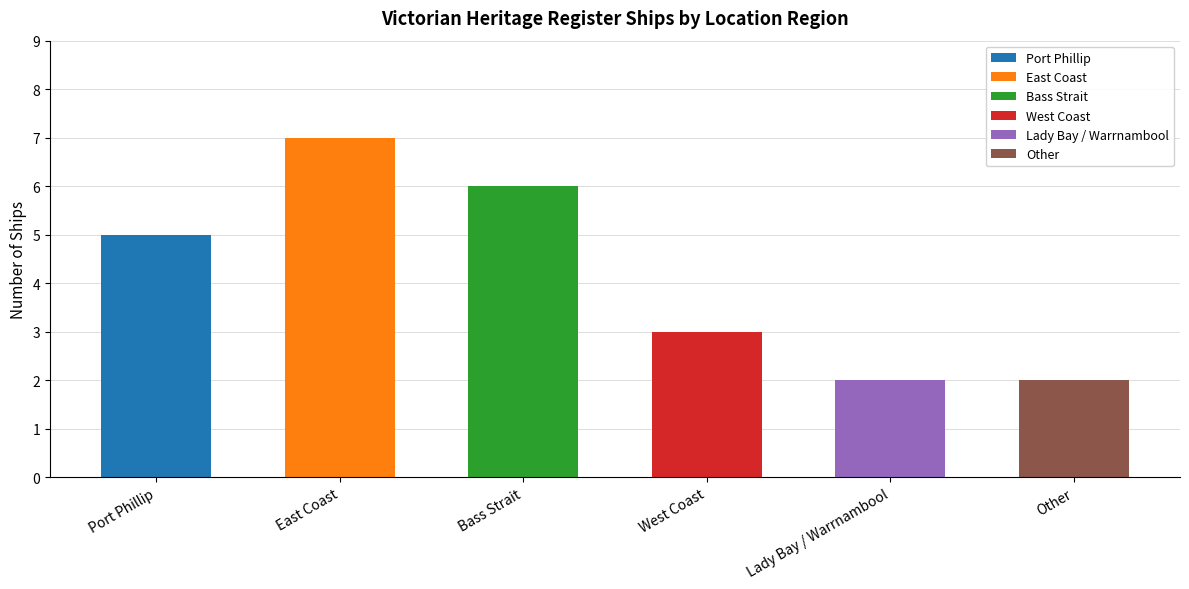

Are the bars grouped side by side (vs. stacked)?

No